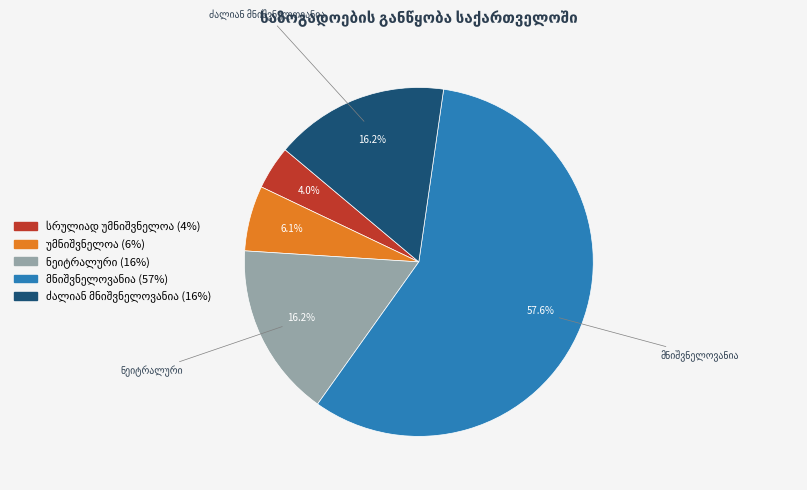

Is there any slice that represents more than half of the pie?

Yes